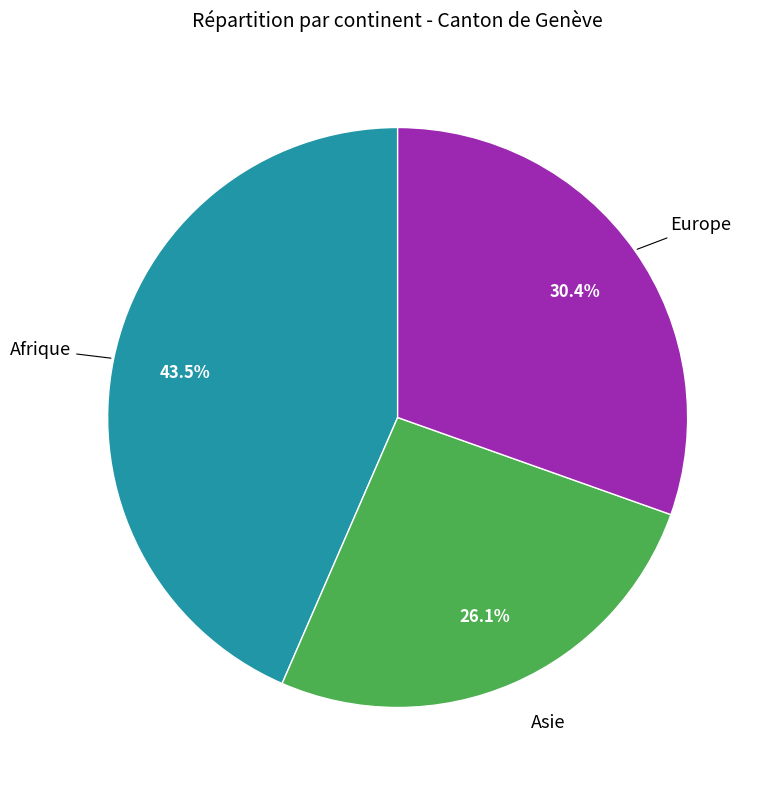

Is there any slice that represents more than half of the pie?

No